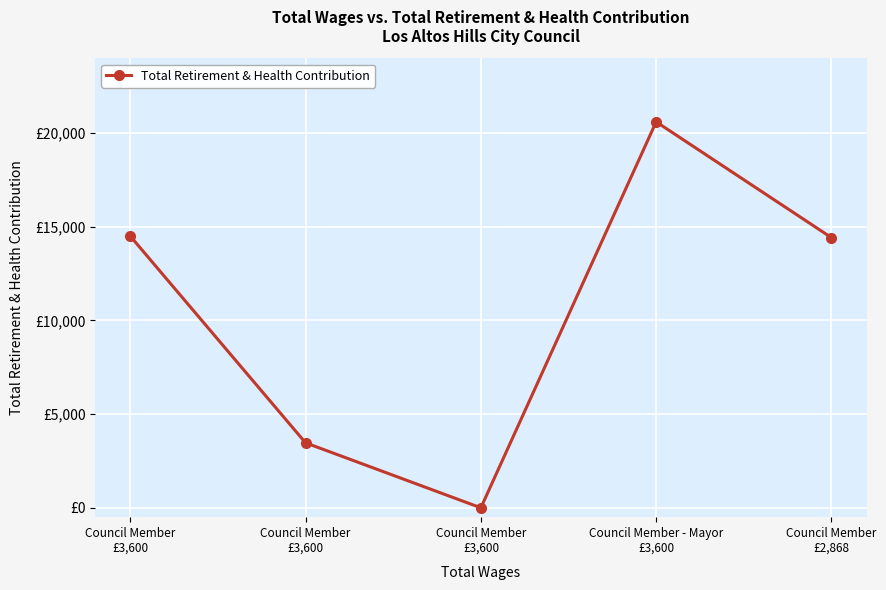

What is the difference between the values at Council Member
£3,600 and Council Member
£2,868?

82